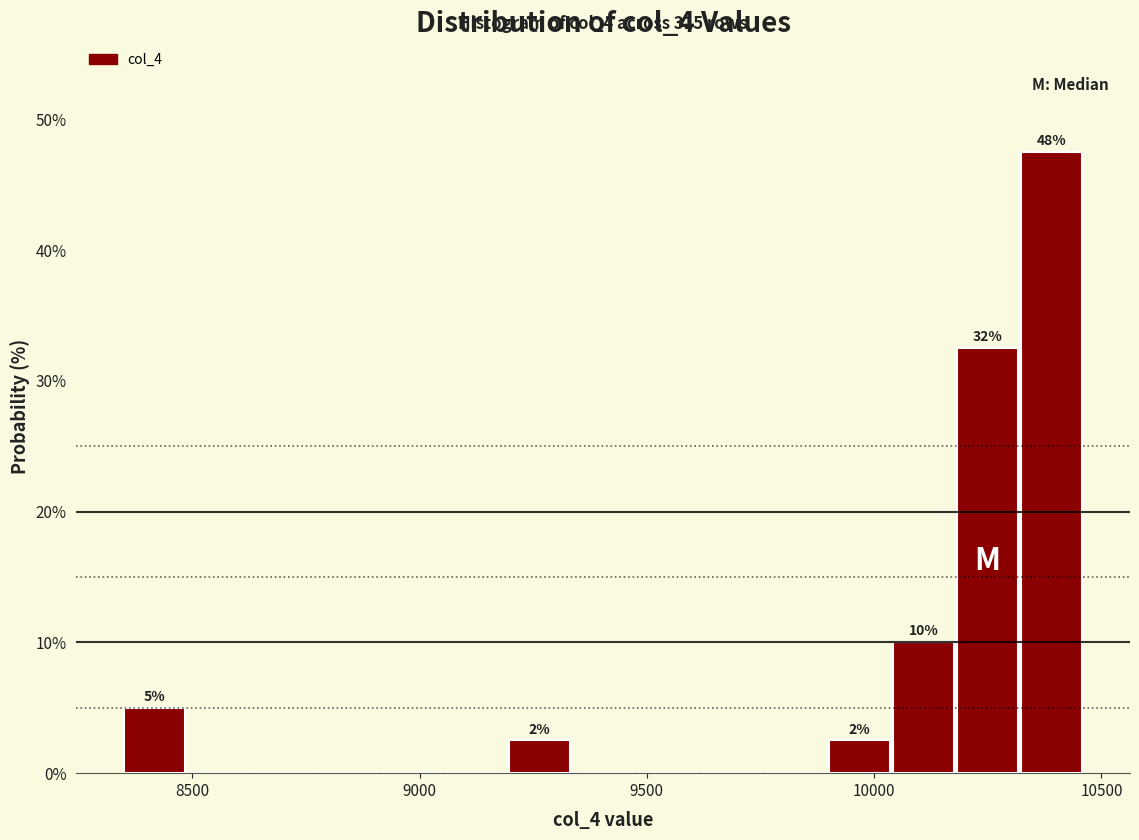

Around what value on the x-axis is the tallest bar? Give the approximate position of its centre, as read against the axis.

10400